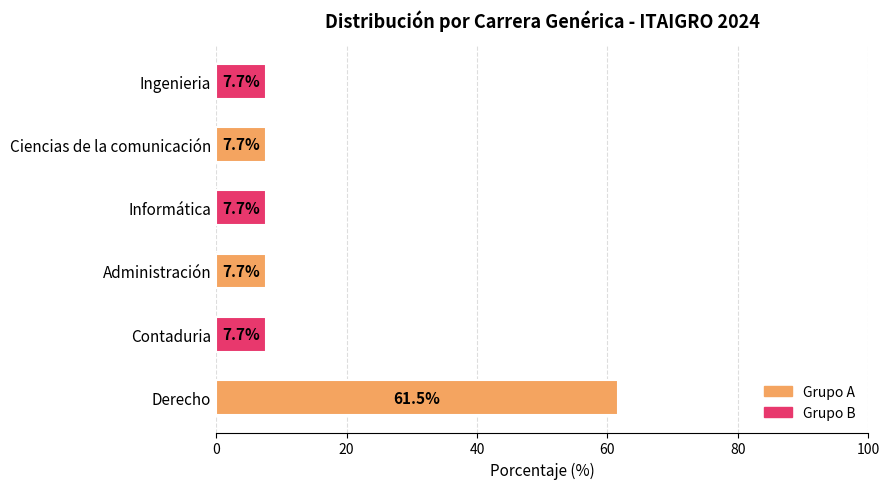

The chart shows a value of 7.7 at Ingenieria. True or false?

True